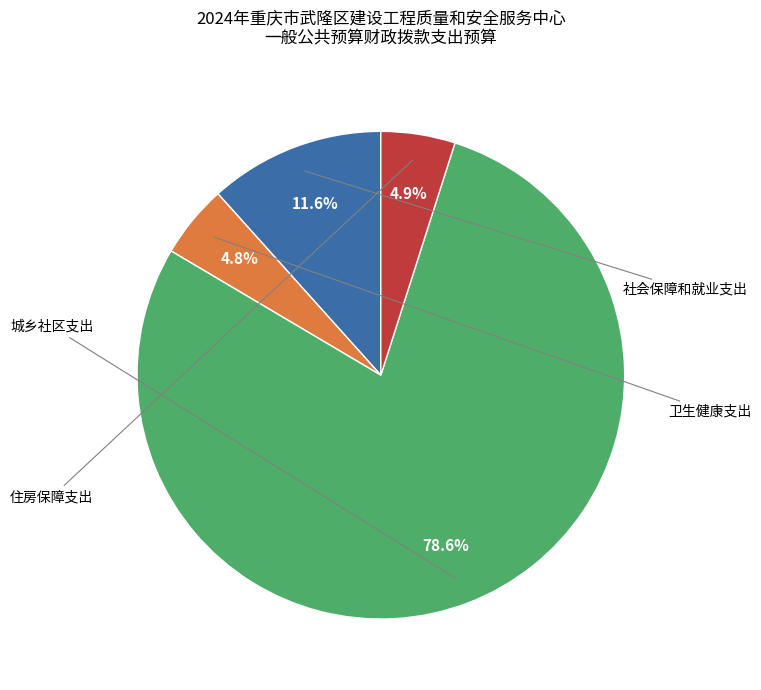

Is there any slice that represents more than half of the pie?

Yes